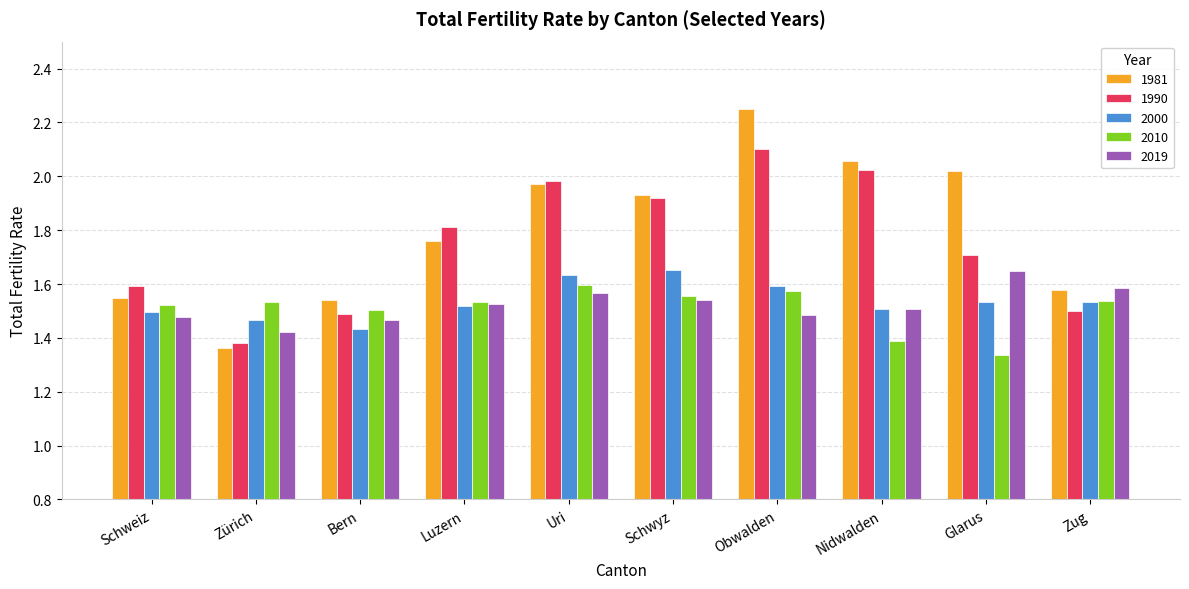

What position from the left is Glarus?

9